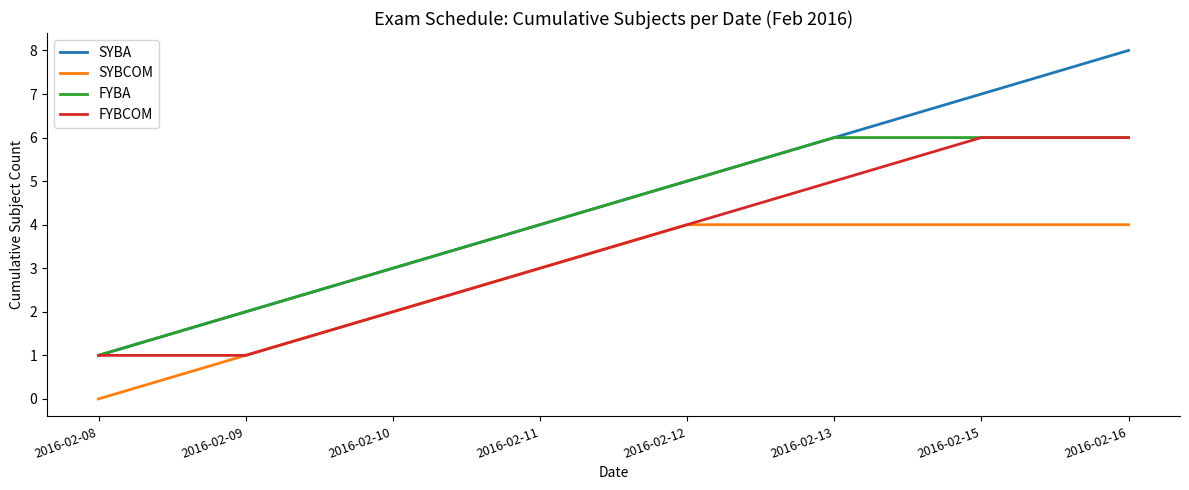

Read the FYBA value at 2016-02-16.

6